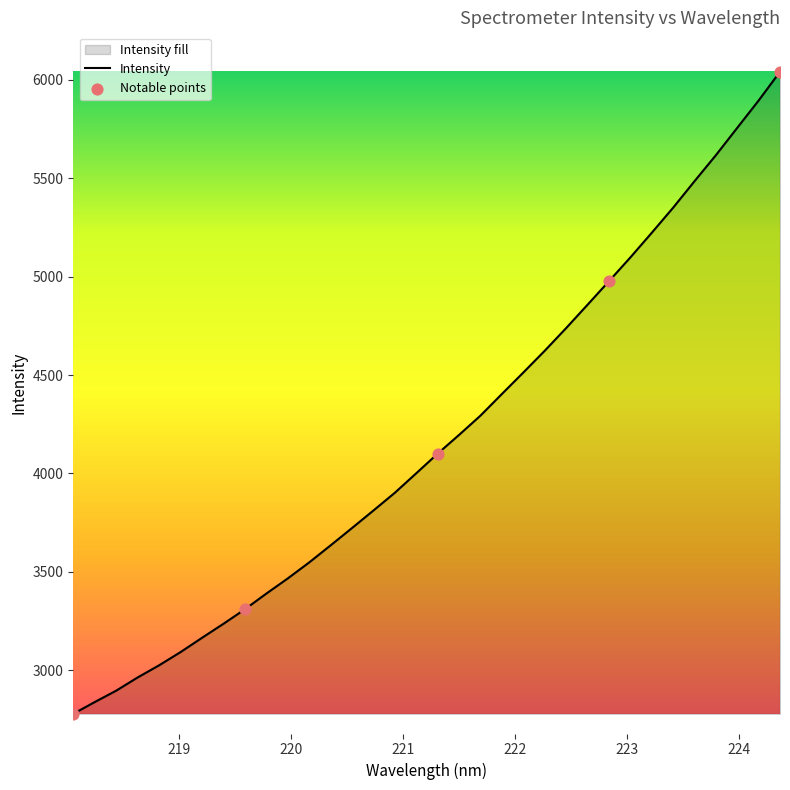

What is the greatest value displayed?

6040.8